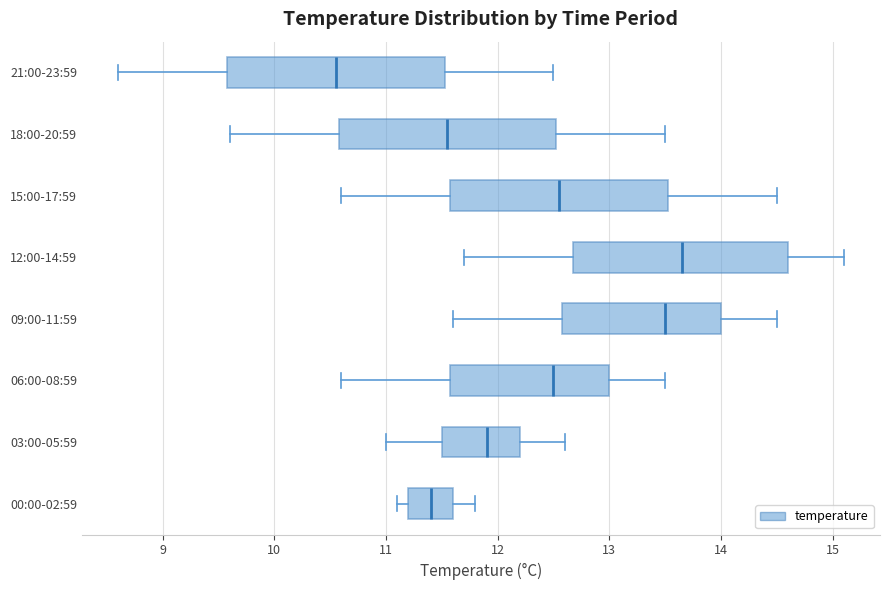

Reading bottom to top, read every box against the x-axis: the position of its median line, the range the box covers, and the ends of its whiskers. The values are not printed on the chart, so give them approximately, as read against the axis.

00:00-02:59: median 11.4, box 11.2 to 11.6, whiskers 11.1 to 11.8
03:00-05:59: median 11.9, box 11.5 to 12.2, whiskers 11.0 to 12.6
06:00-08:59: median 12.5, box 11.6 to 13.0, whiskers 10.6 to 13.5
09:00-11:59: median 13.5, box 12.6 to 14.0, whiskers 11.6 to 14.5
12:00-14:59: median 13.7, box 12.7 to 14.6, whiskers 11.7 to 15.1
15:00-17:59: median 12.6, box 11.6 to 13.5, whiskers 10.6 to 14.5
18:00-20:59: median 11.6, box 10.6 to 12.5, whiskers 9.6 to 13.5
21:00-23:59: median 10.6, box 9.6 to 11.5, whiskers 8.6 to 12.5